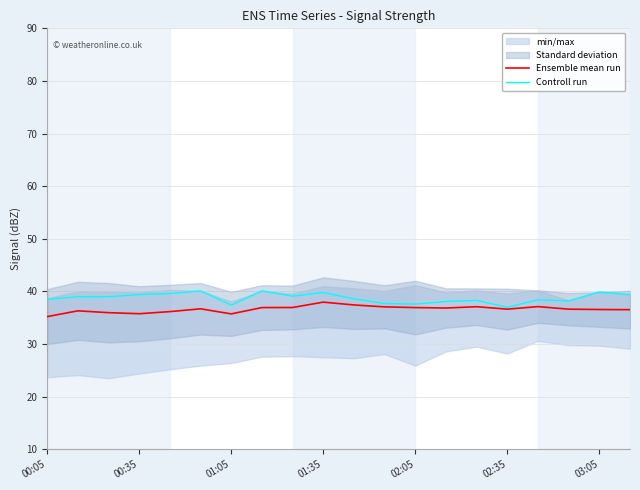

At how many categories does at least one series exceed 38?

16